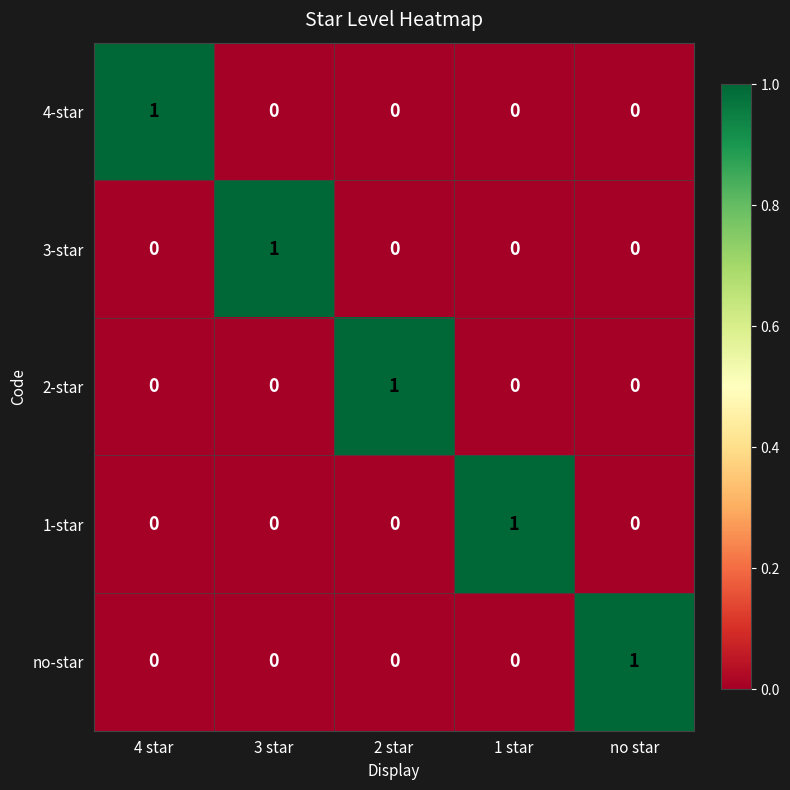

Reading left to right, extract all data points from this chart.

4-star: 1	0	0	0	0
3-star: 0	1	0	0	0
2-star: 0	0	1	0	0
1-star: 0	0	0	1	0
no-star: 0	0	0	0	1